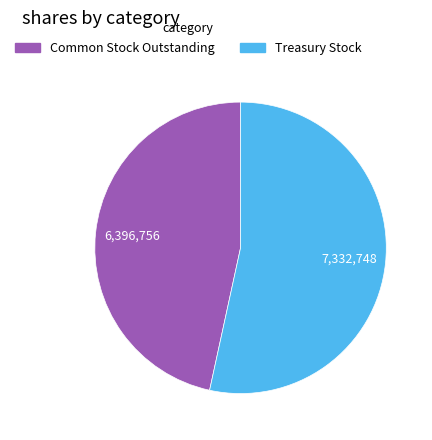

Does any single category account for the majority?

Yes